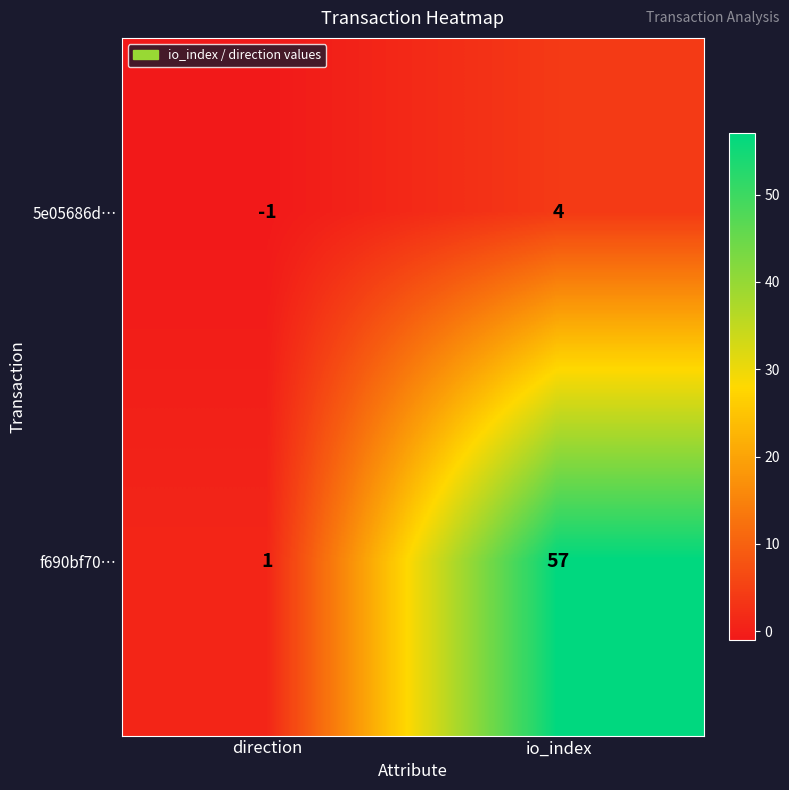

What is the spread (max minus min) of values at io_index?

53